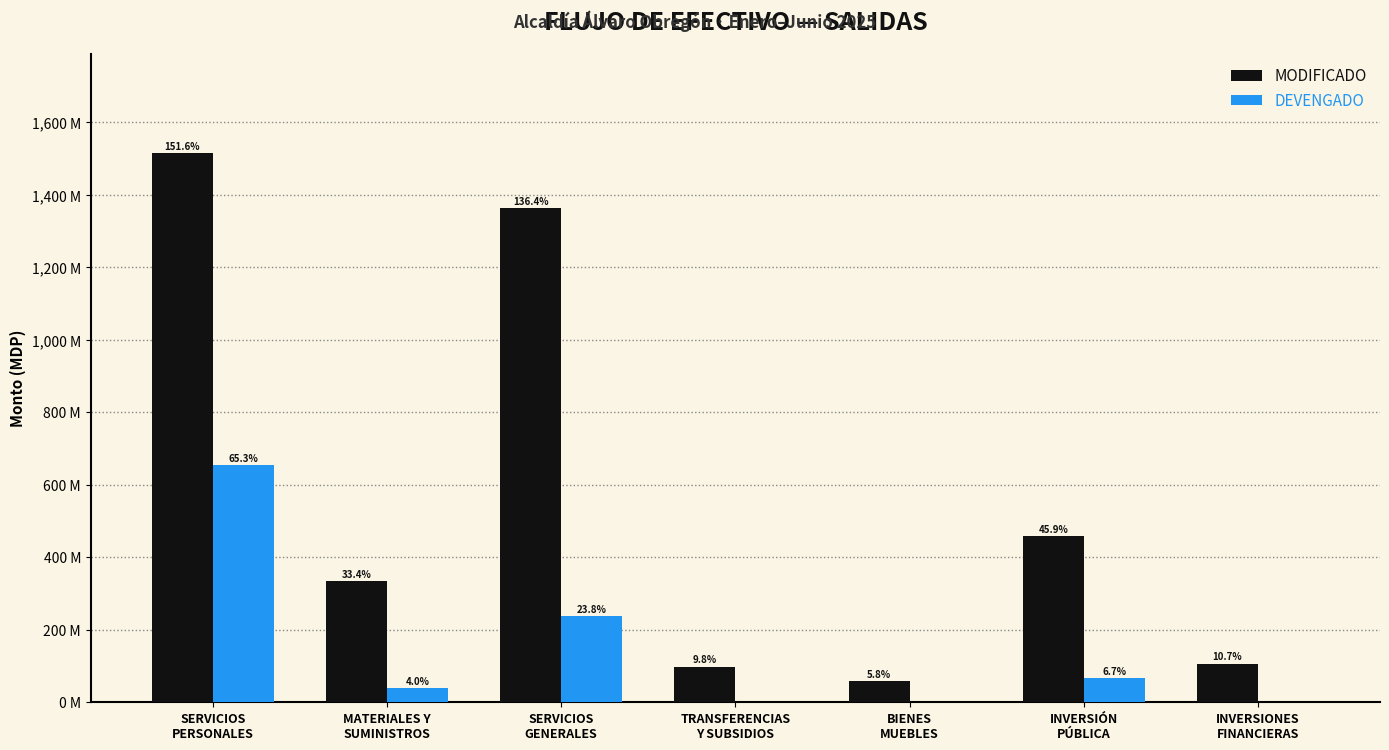

Does the chart contain stacked bars?

No